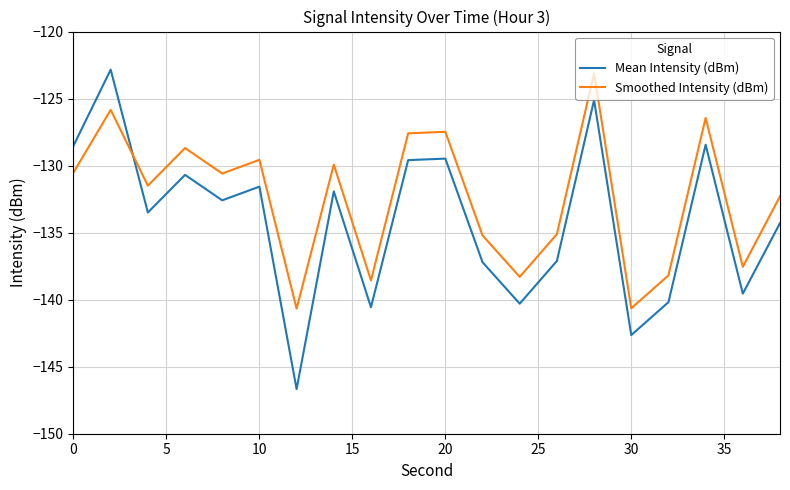

How many intersections are there between Smoothed Intensity (dBm) and Mean Intensity (dBm)?

1